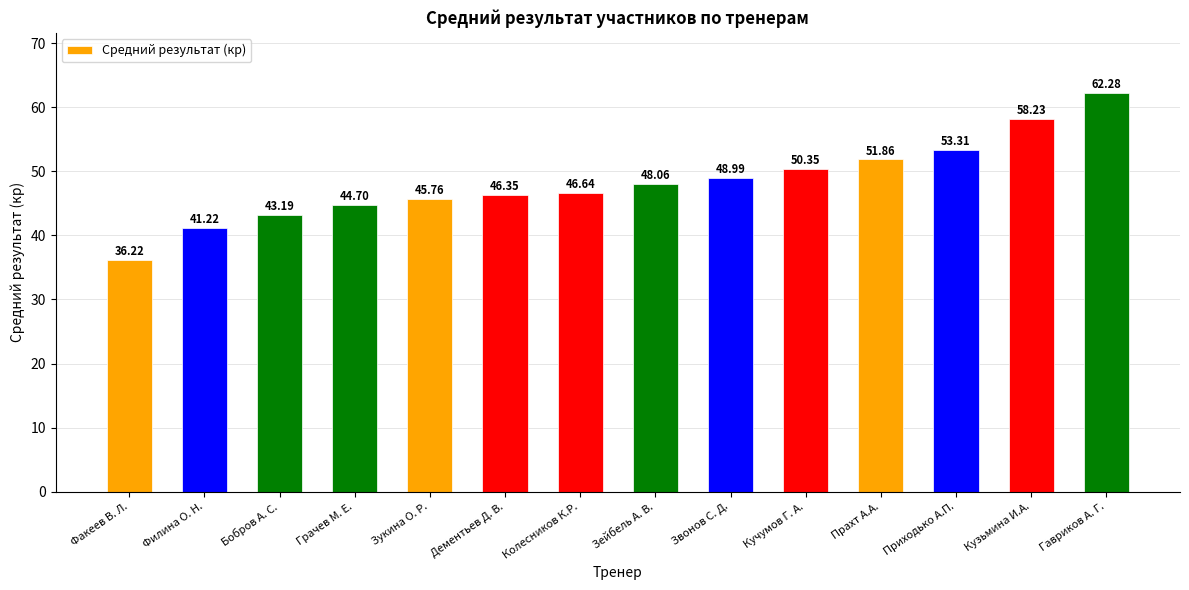

What is the change in value from Бобров А. С. to Приходько А.П.?

+10.1